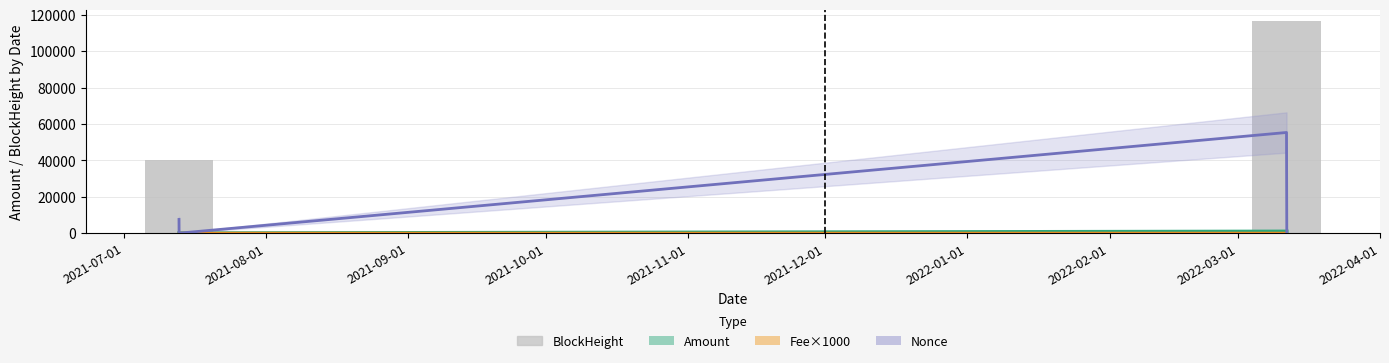

What is the label of the 1st bar from the left?

2021-07-01